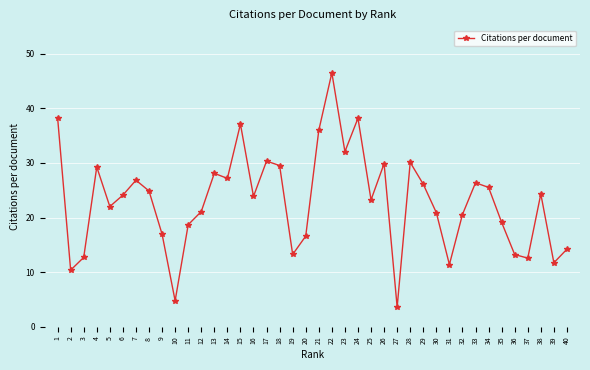

What is the greatest value displayed?

46.5